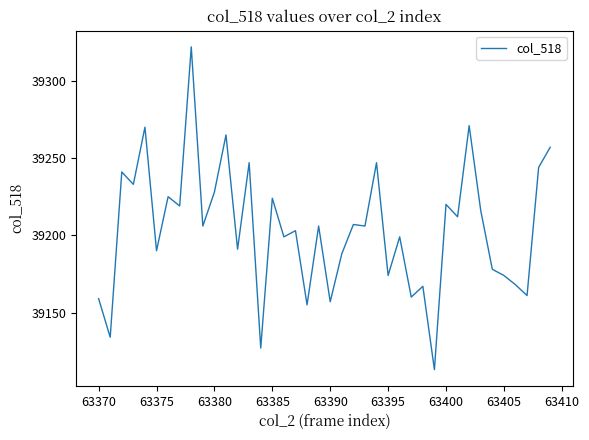

What is the smallest value displayed?

39113